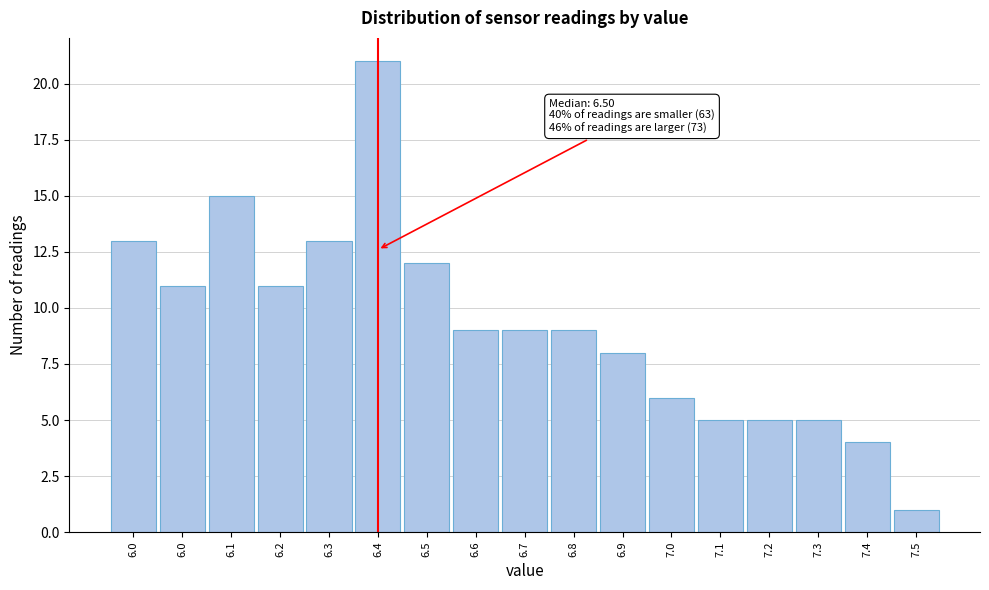

How many data points does each series have?

17